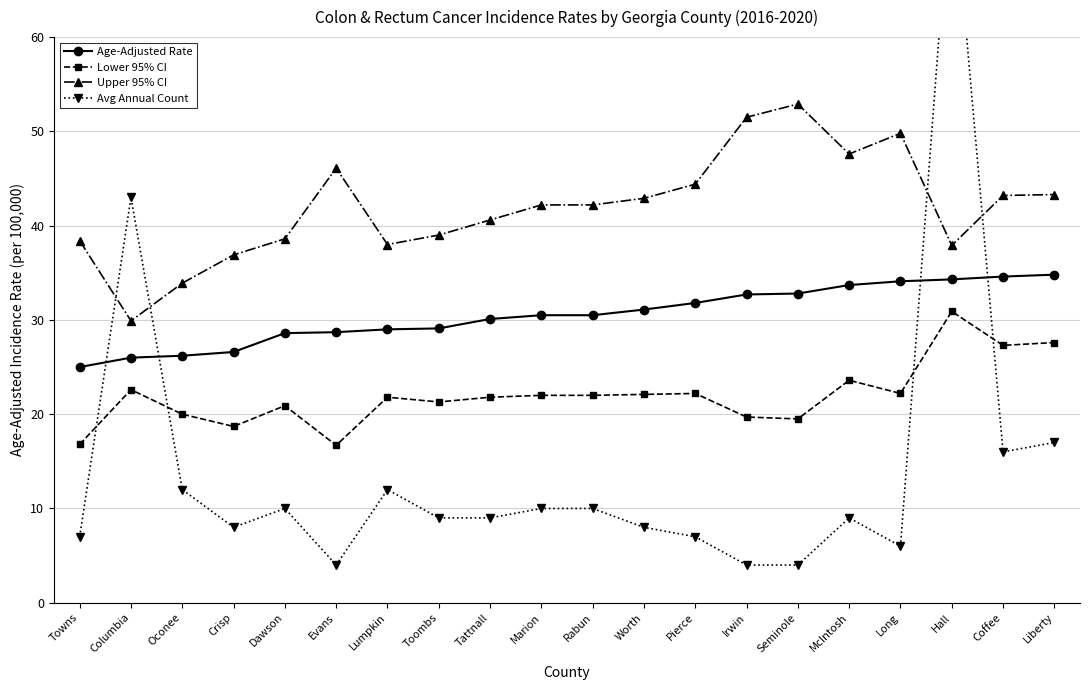

Is the value of Upper 95% CI at Crisp greater than the value of Age-Adjusted Rate at Oconee?

Yes